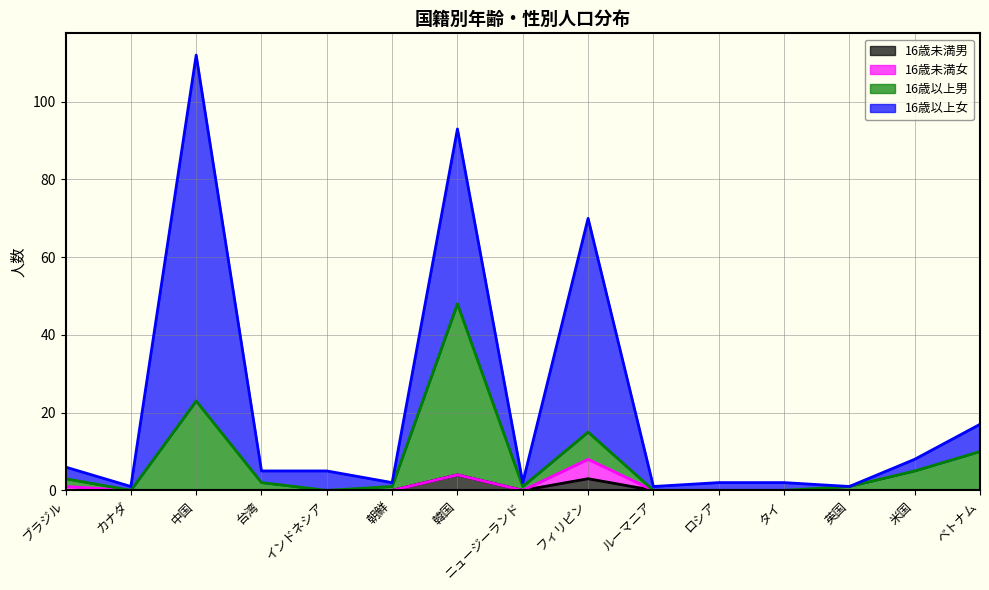

What are all the series names shown in the legend?

16歳未満男, 16歳未満女, 16歳以上男, 16歳以上女